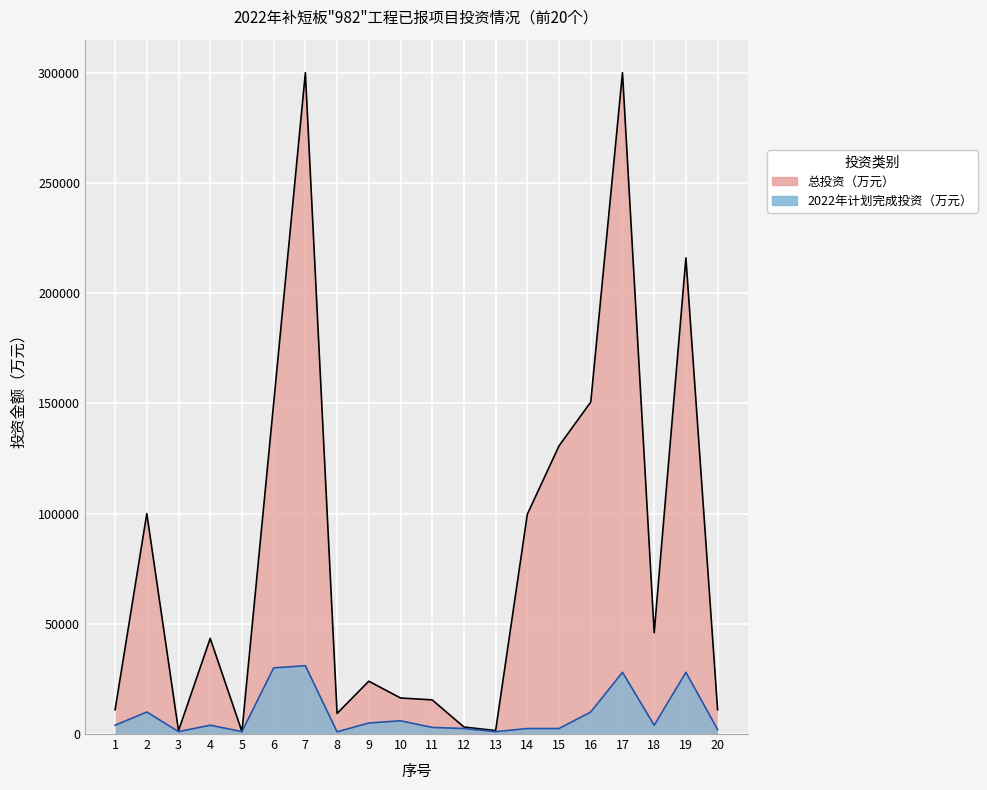

What is the difference between the second highest and minimum values in the 总投资（万元） series?

298900.0